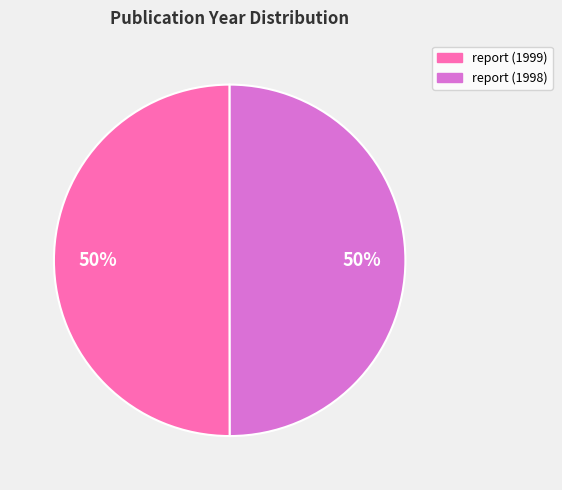

What is the ratio of the value at report (1999) to the value at report (1998)?

1.0